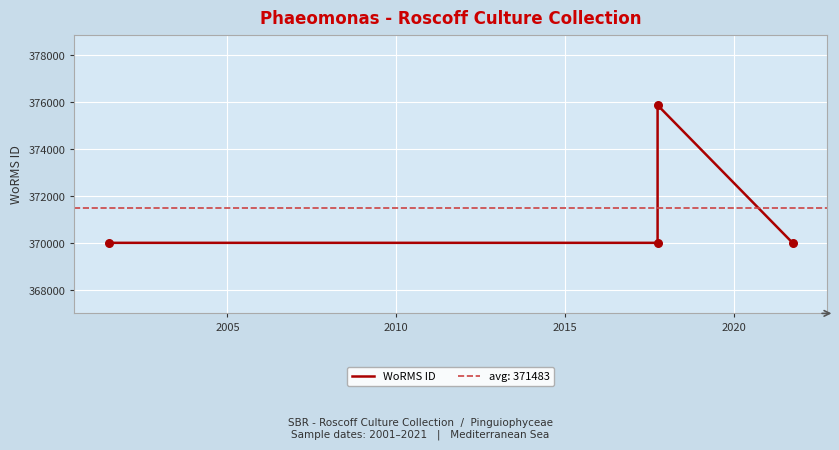

What is the ratio of the value at 2010 to the value at 2015?

1.0